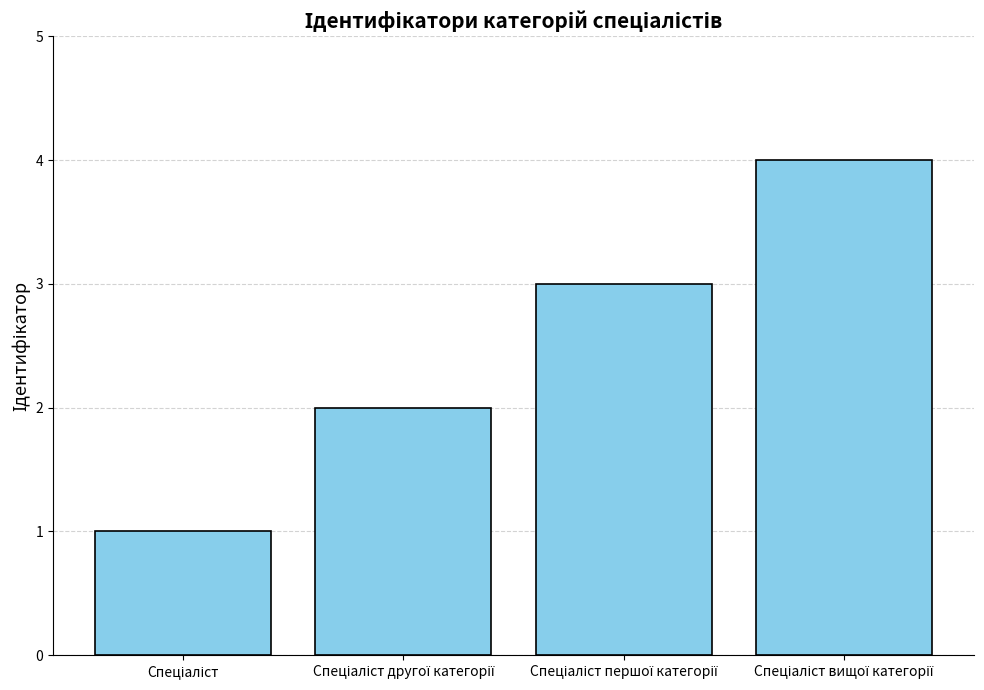

What is the maximum value shown in the chart?

4